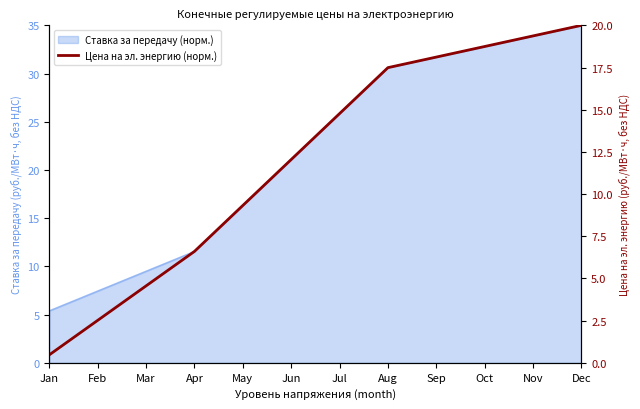

Reading right to left, extract all data points from this chart.

Dec=20.0	Nov=19.4	Oct=18.7	Sep=18.1	Aug=17.5	Jul=14.8	Jun=12.0	May=9.3	Apr=6.6	Mar=4.6	Feb=2.5	Jan=0.5